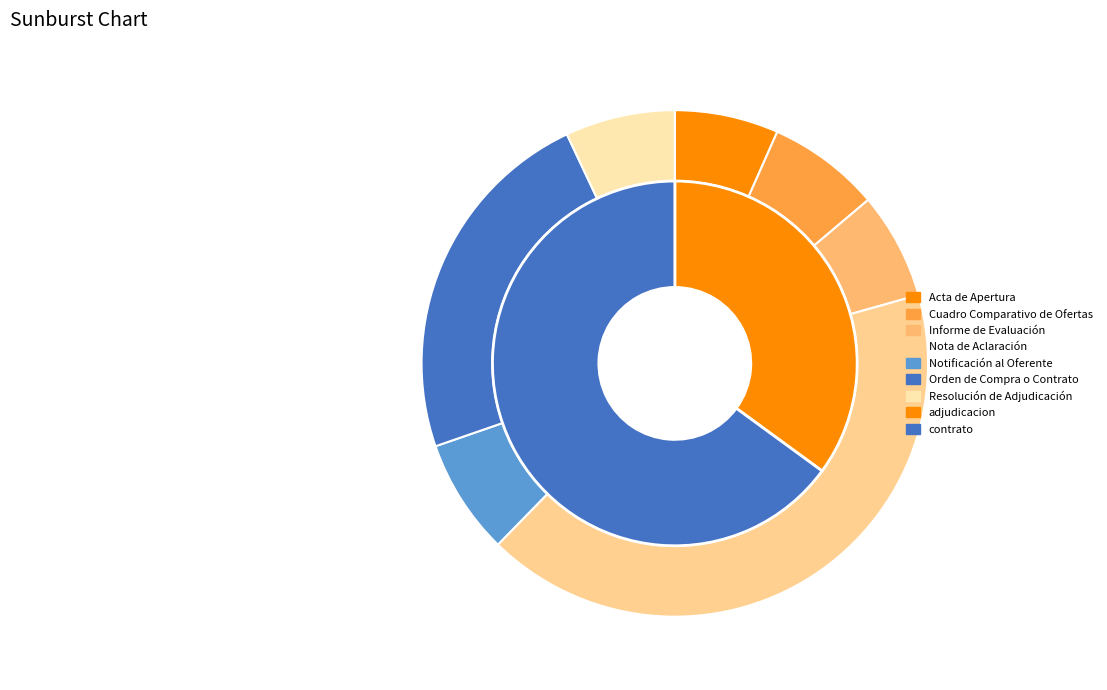

To the nearest percent, what is the combined percentage of Notificación al Oferente and Nota de Aclaración?

49%